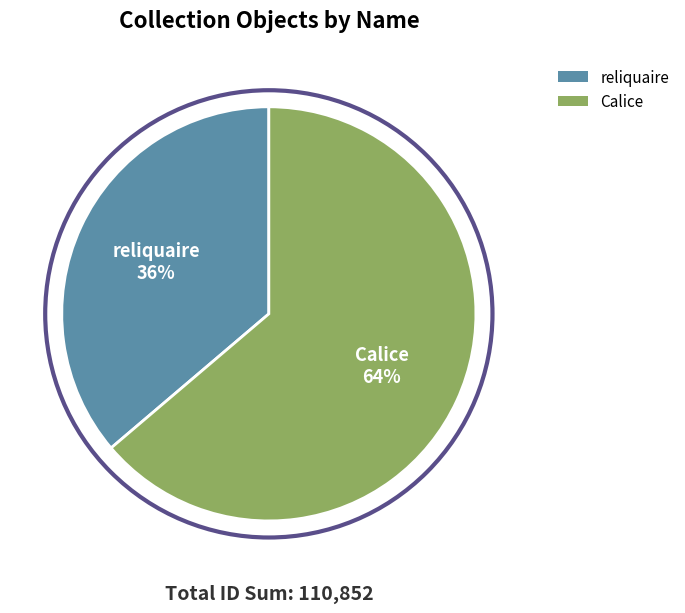

To the nearest percent, what is the combined percentage of Calice and reliquaire?

100%